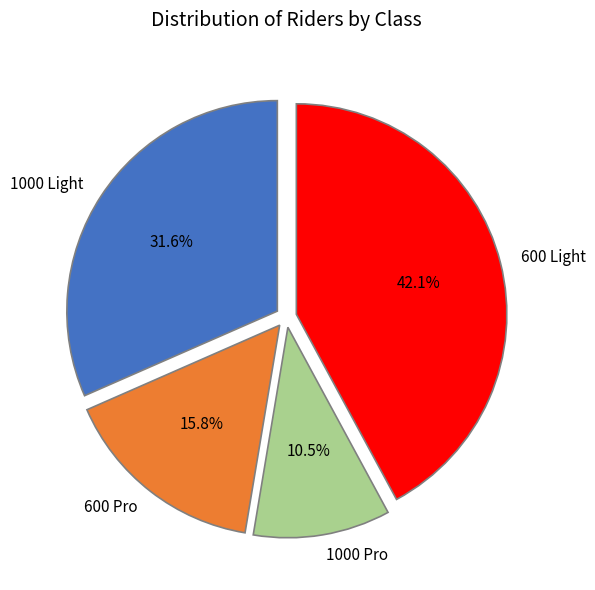

What is the total percentage of 1000 Light and 1000 Pro?

42.1%